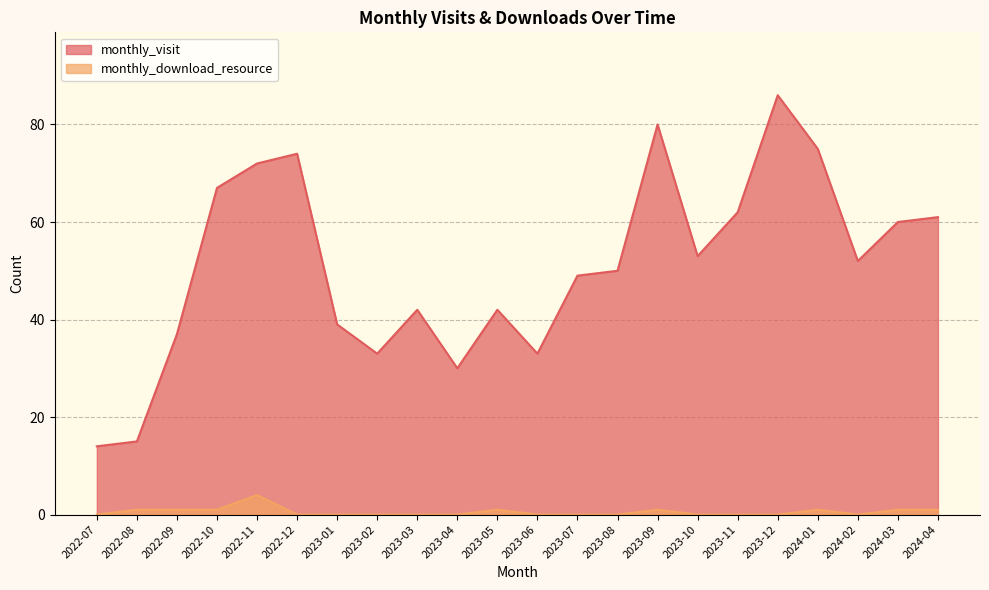

True or false: monthly_download_resource and monthly_visit cross at least once.

False